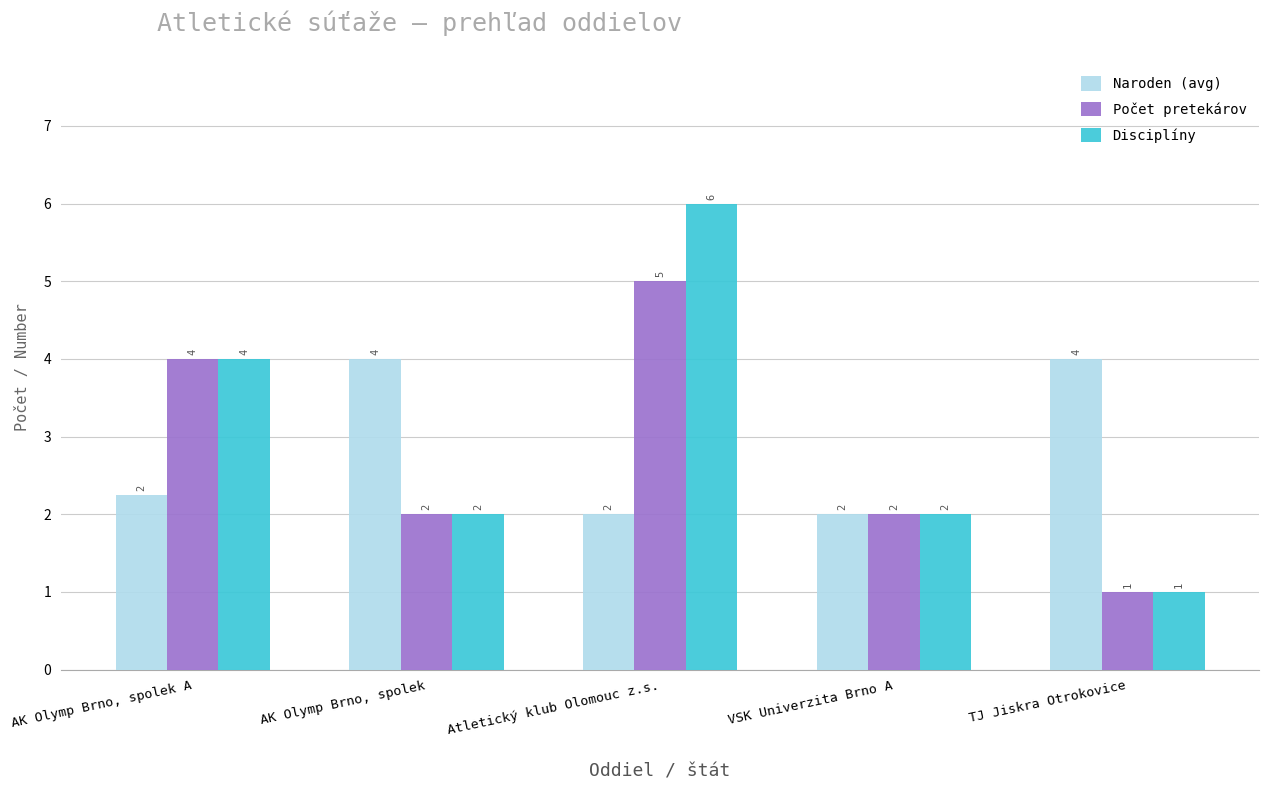

At which category is the sum across all series the highest?

Atletický klub Olomouc z.s.